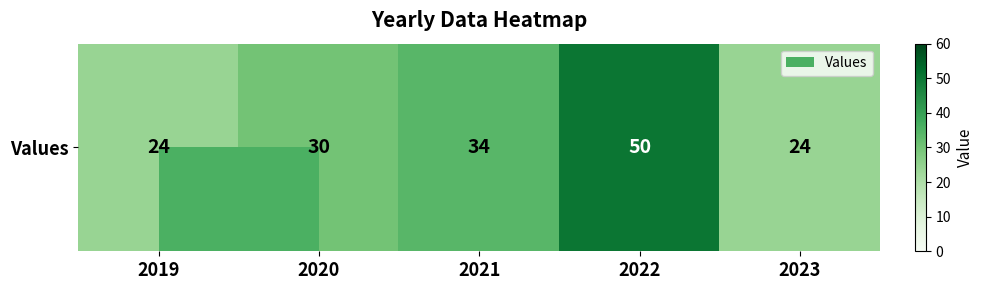

Reading left to right, extract all data points from this chart.

24	30	34	50	24